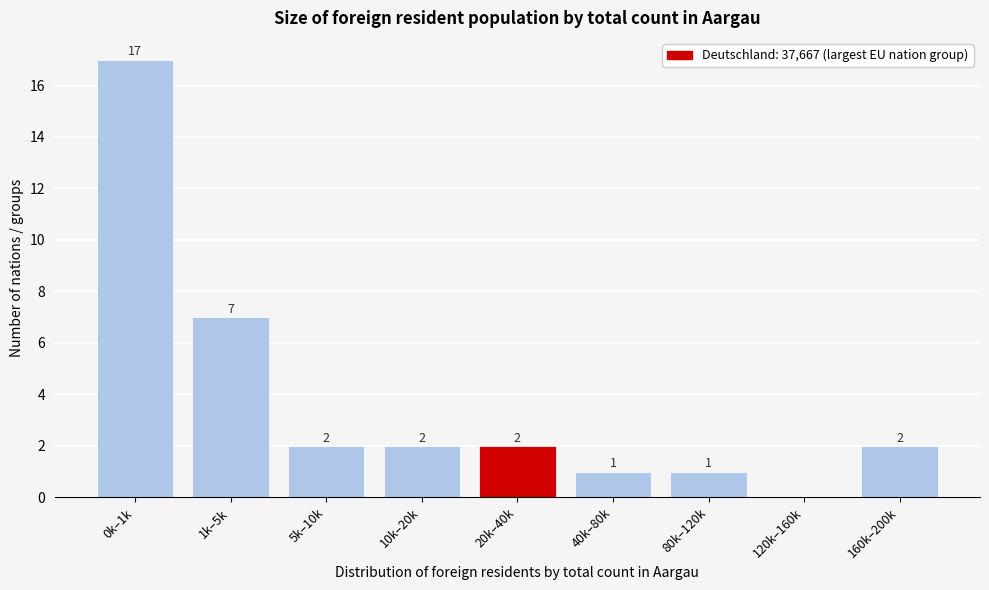

Reading left to right, extract all data points from this chart.

0k–1k=17	1k–5k=7	5k–10k=2	10k–20k=2	20k–40k=2	40k–80k=1	80k–120k=1	120k–160k=0	160k–200k=2